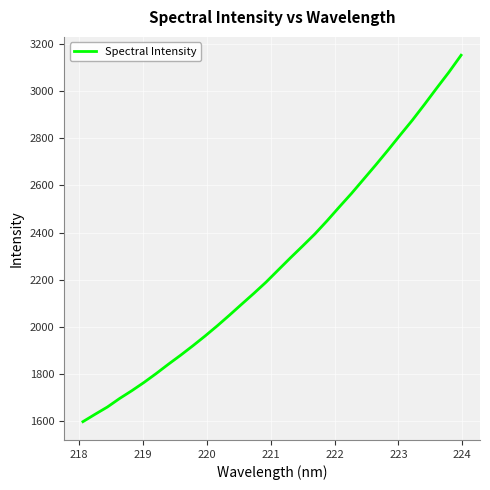

How many lines are shown in the chart?

1